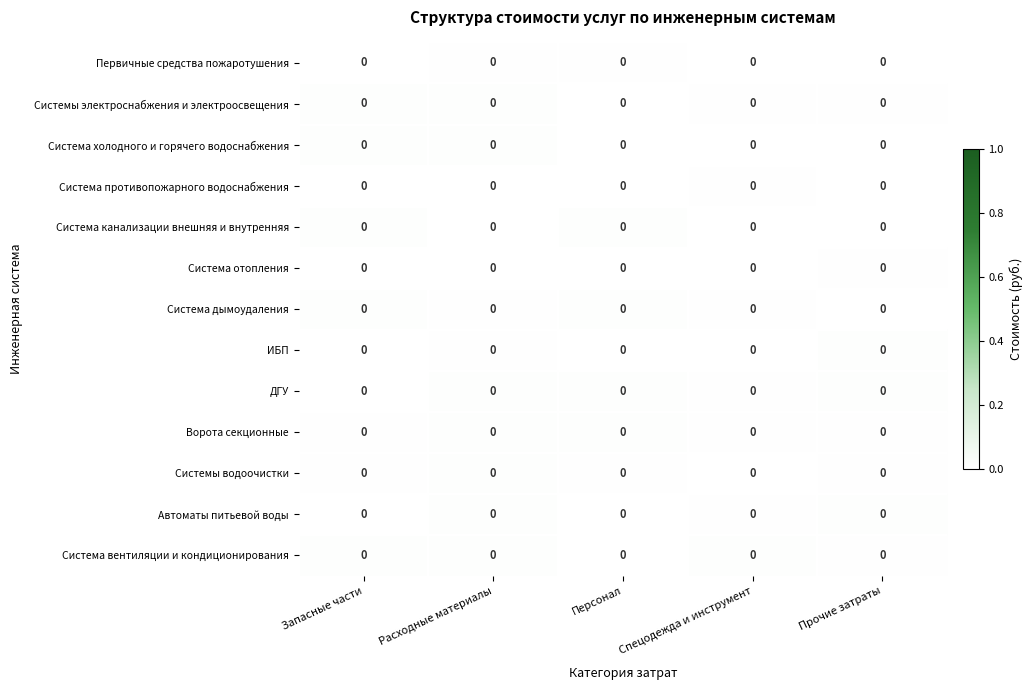

Which category has the highest value across all series?

Расходные материалы